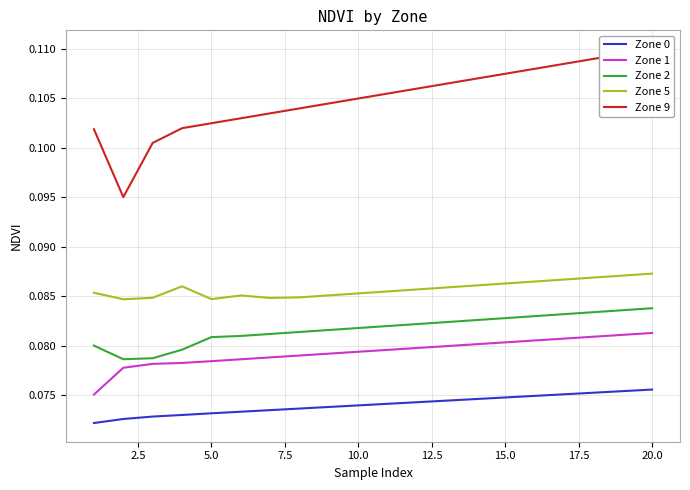

True or false: Zone 0 and Zone 1 intersect in this chart.

False